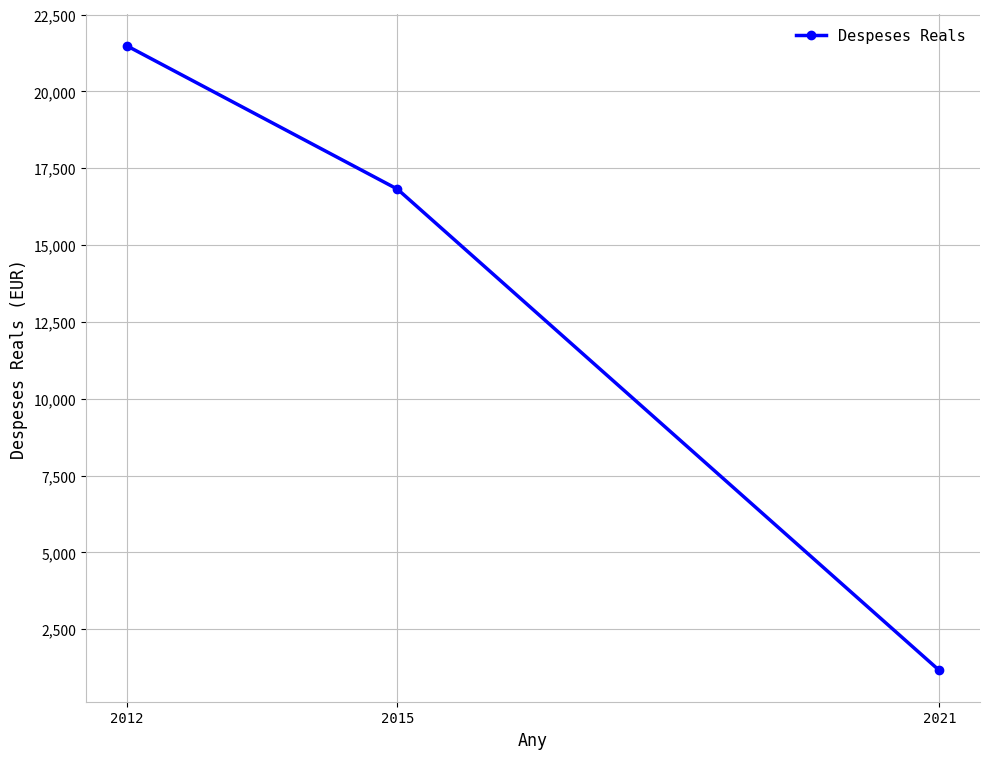

How many data points does each series have?

3